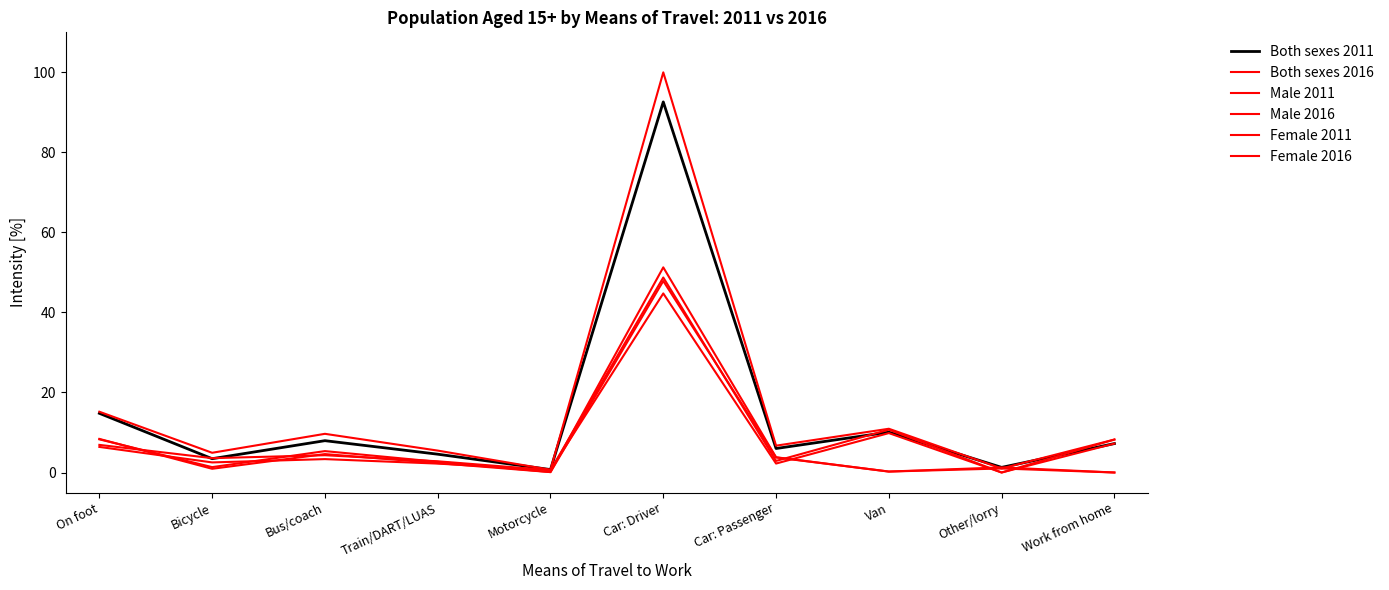

Which series has the widest spread of values?

Both sexes 2016